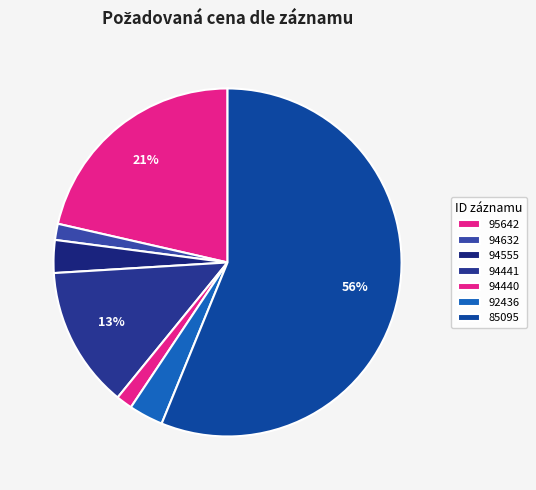

What is the majority slice?

85095